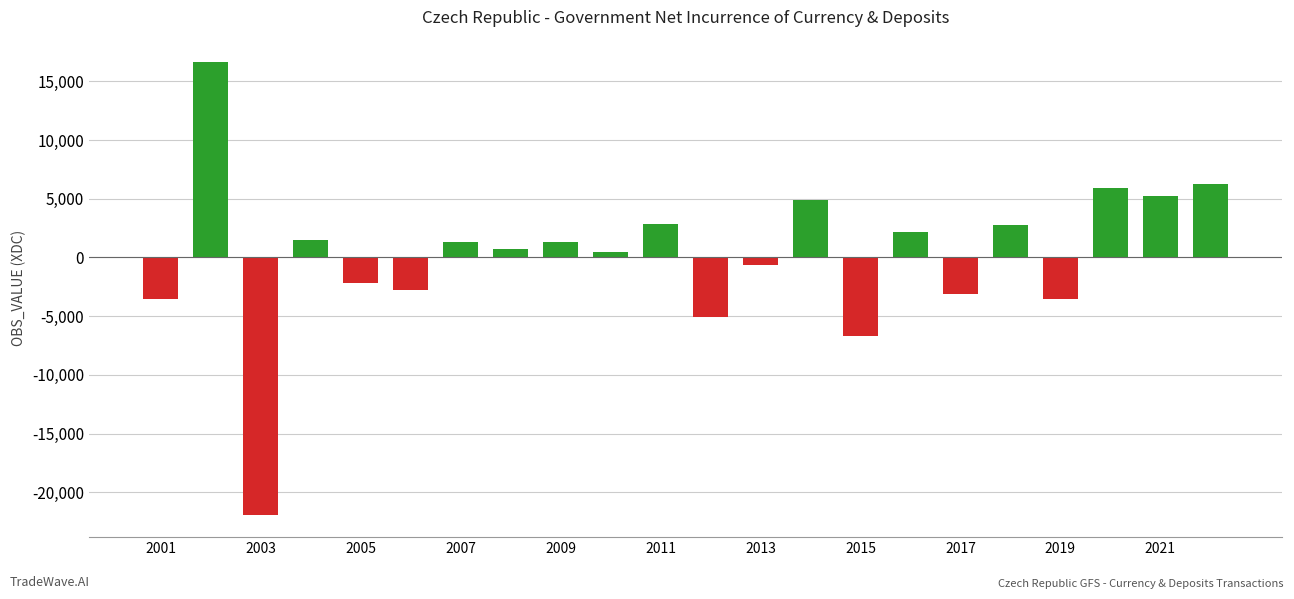

What is the value of the 3rd bar from the left?

-21892